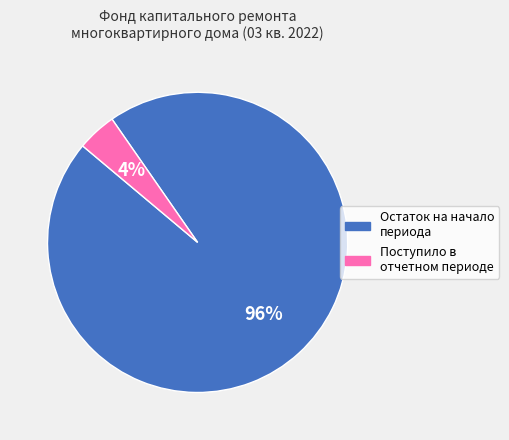

Count the number of slices in the pie.

2